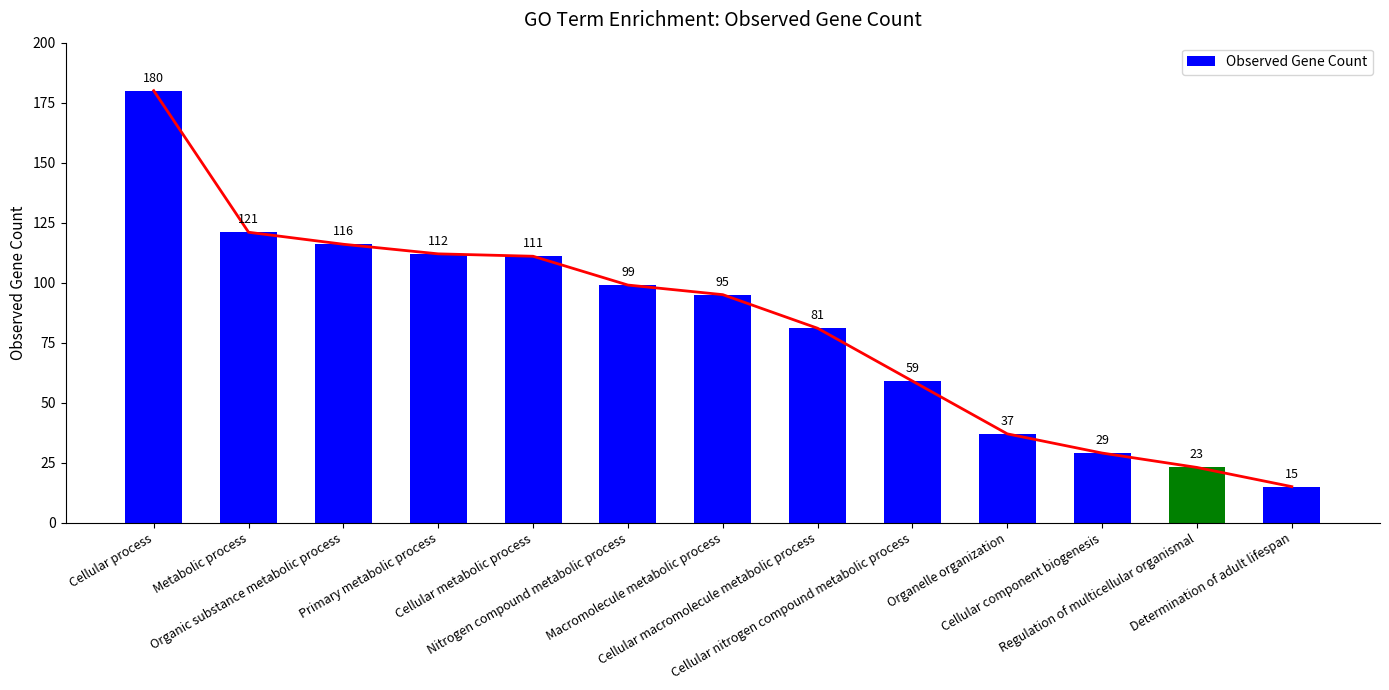

What is the difference between the maximum and minimum values?

165